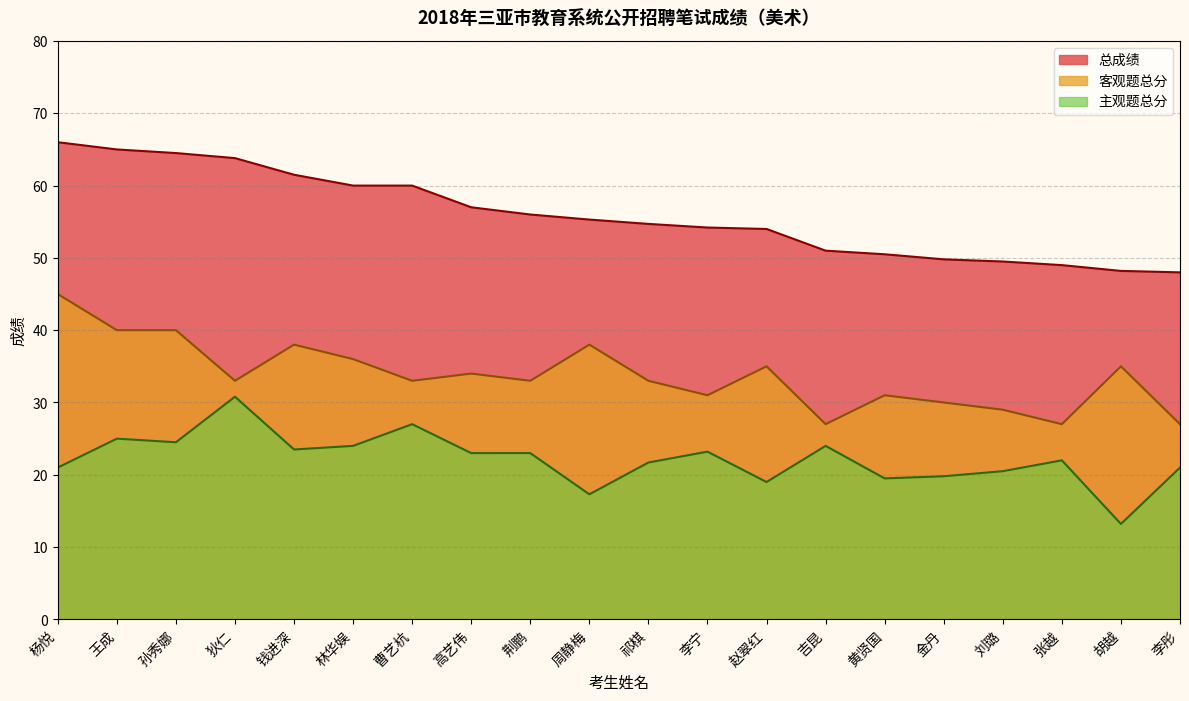

List the series in order of their peak value, highest first.

总成绩, 客观题总分, 主观题总分